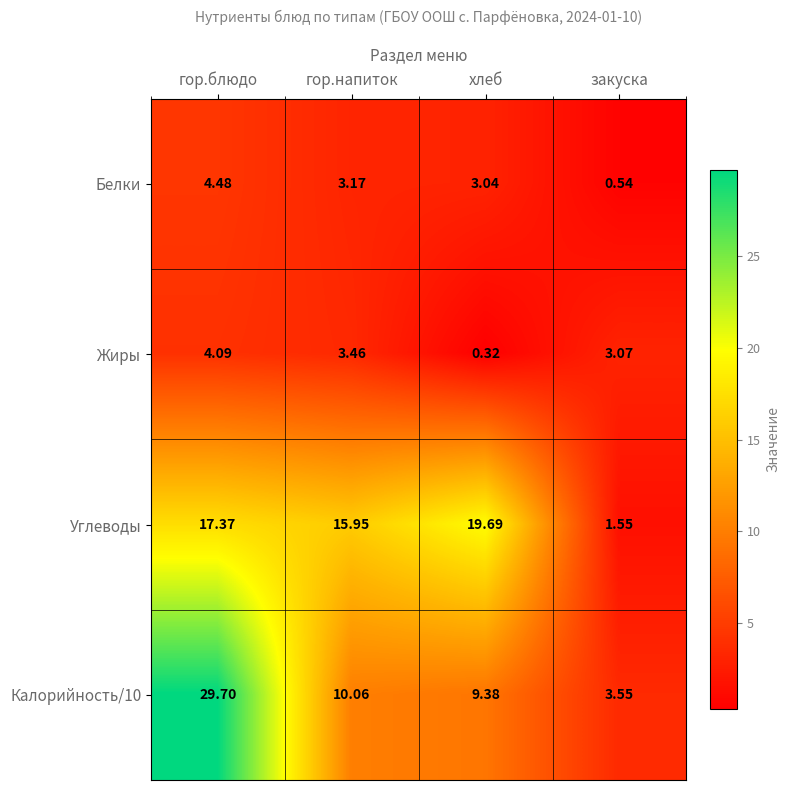

At which label does Белки reach its minimum?

закуска